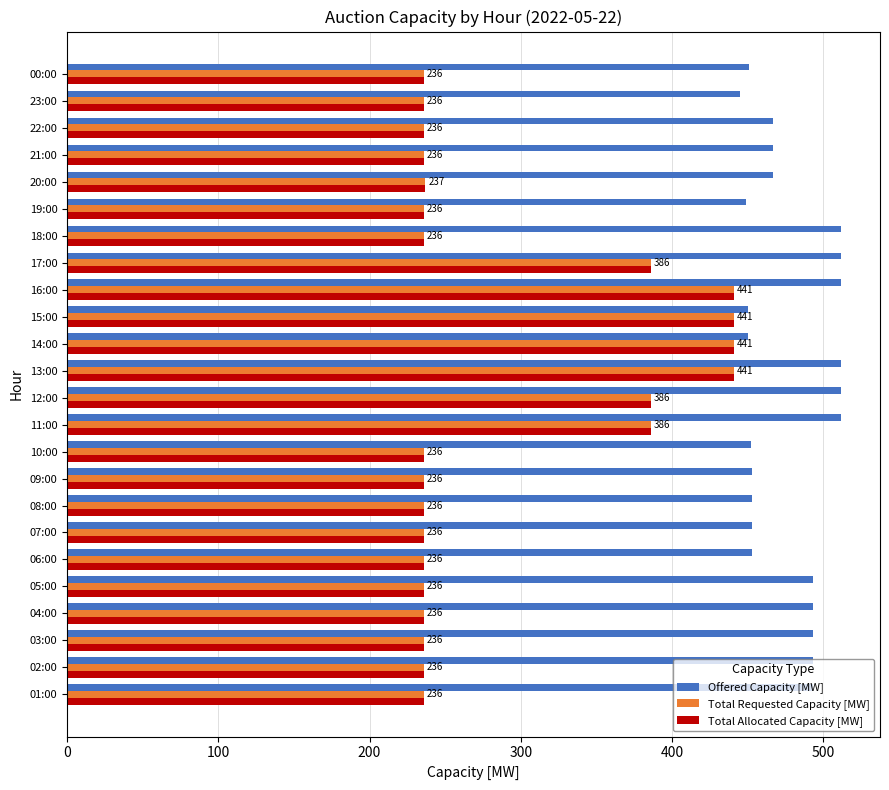

What is the difference between the highest and lowest values at 08:00?

217